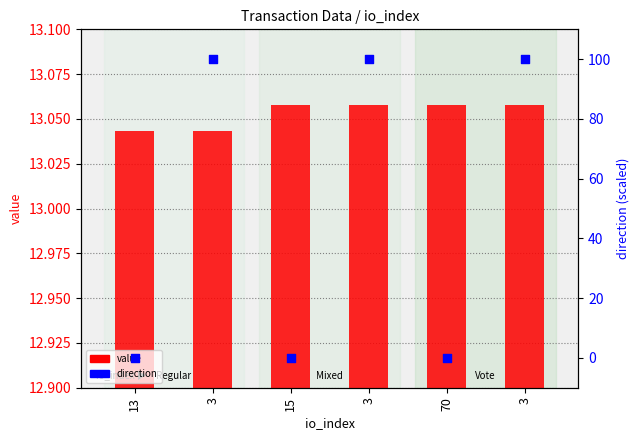

Which series has the largest total across all categories?

direction